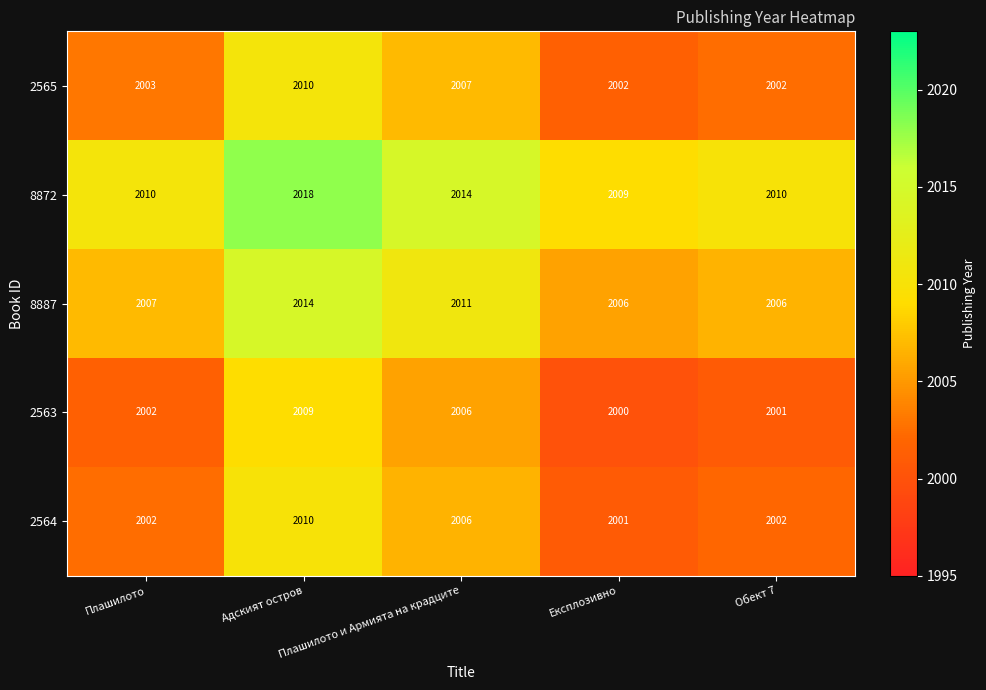

Count the 8872 values in the range 2010 to 2014.

3